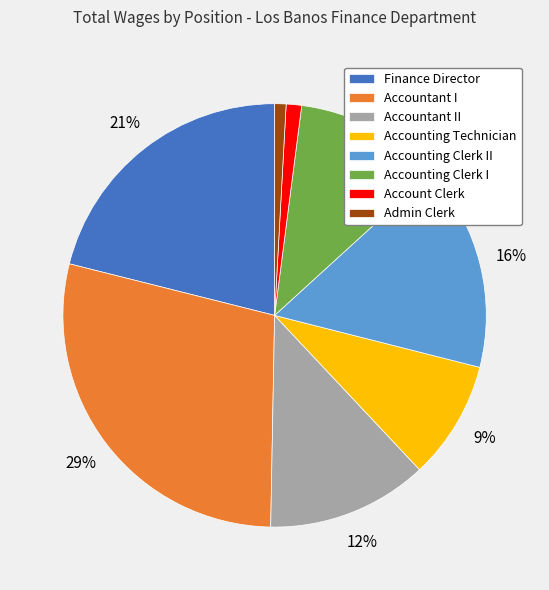

Which category has the biggest portion of the pie?

Accountant I